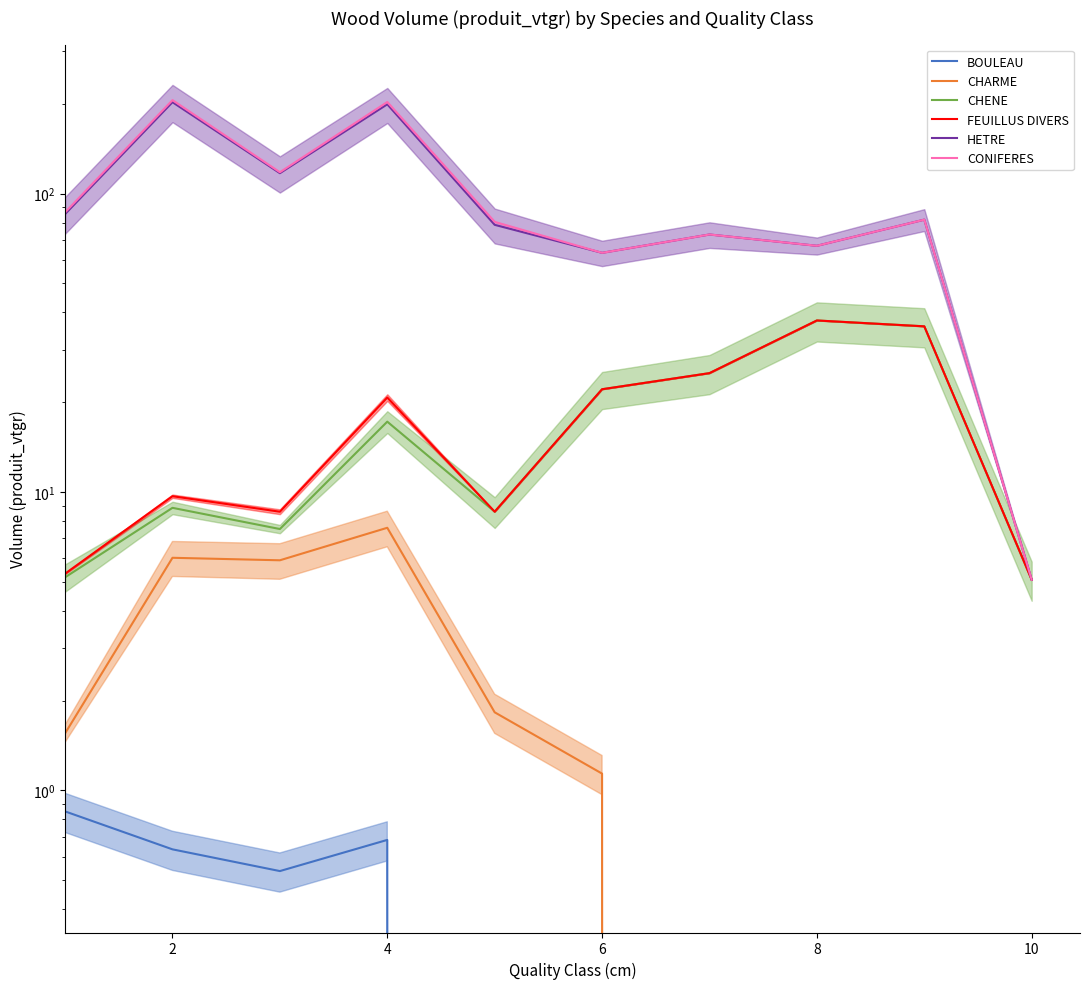

Which series has the widest spread of values?

CONIFERES